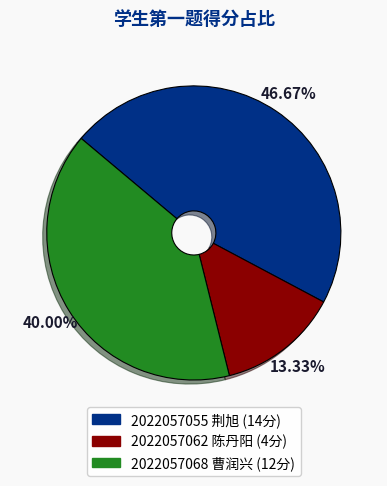

How many segments does this pie chart have?

3